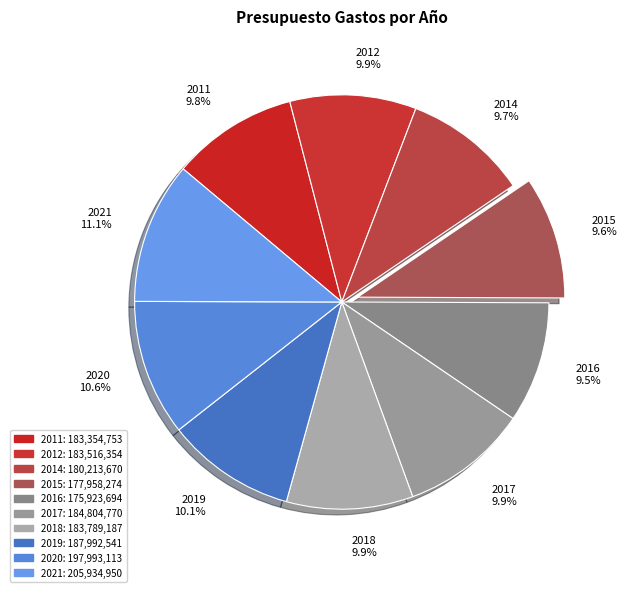

Is it true that 2014 is 10% of the pie?

True